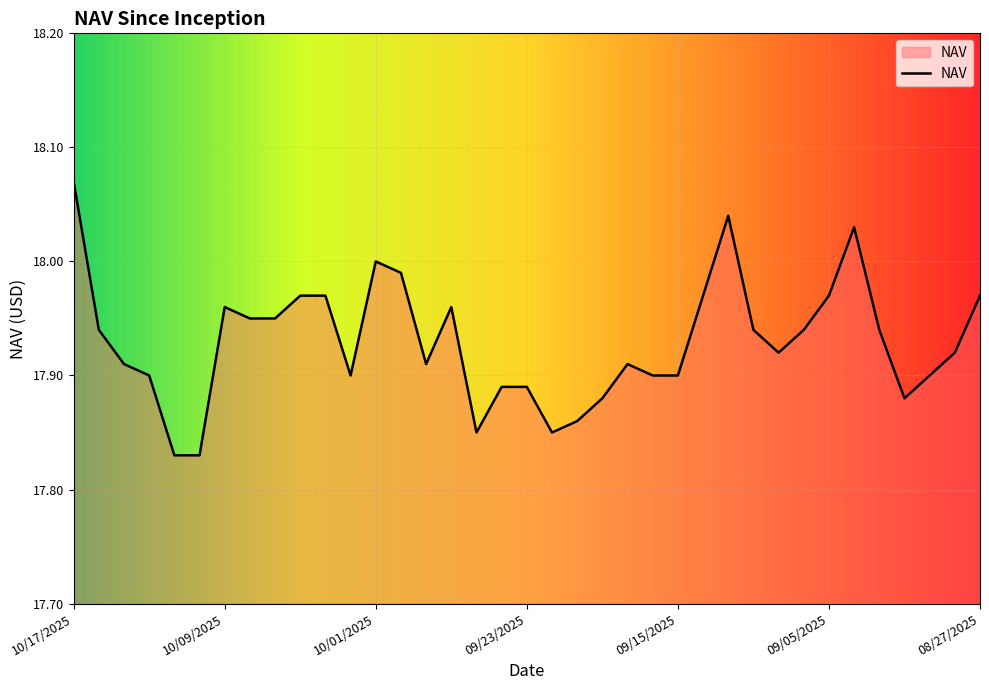

Reading right to left, extract all data points from this chart.

18.0	17.9	17.9	17.9	17.9	18.0	18.0	17.9	17.9	17.9	18.0	18.0	17.9	17.9	17.9	17.9	17.9	17.9	17.9	17.9	17.9	18.0	17.9	18.0	18.0	17.9	18.0	18.0	17.9	17.9	18.0	17.8	17.8	17.9	17.9	17.9	18.1